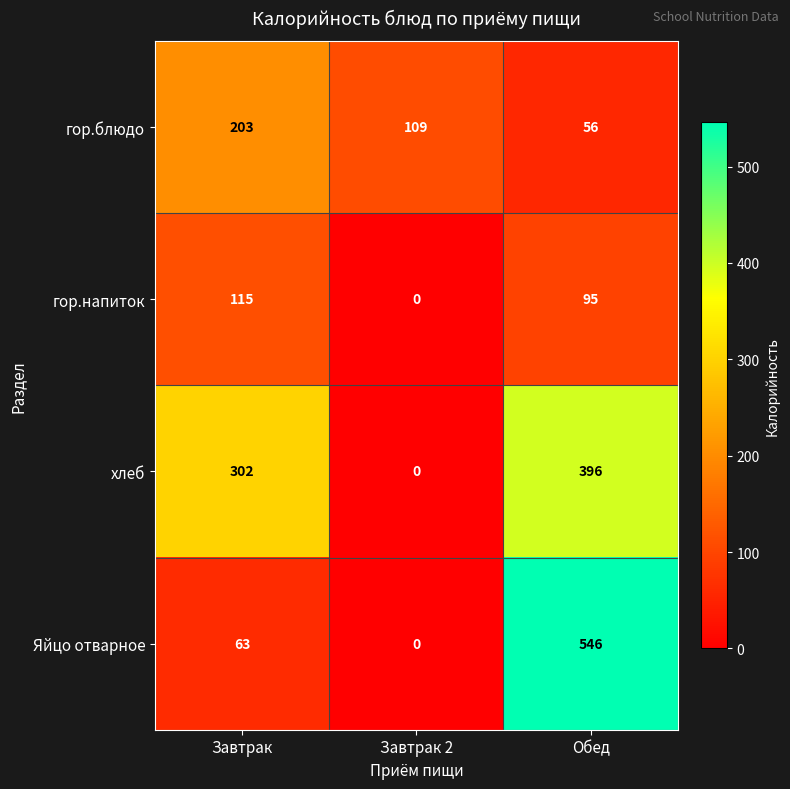

What is the difference between the highest and lowest values at Обед?

490